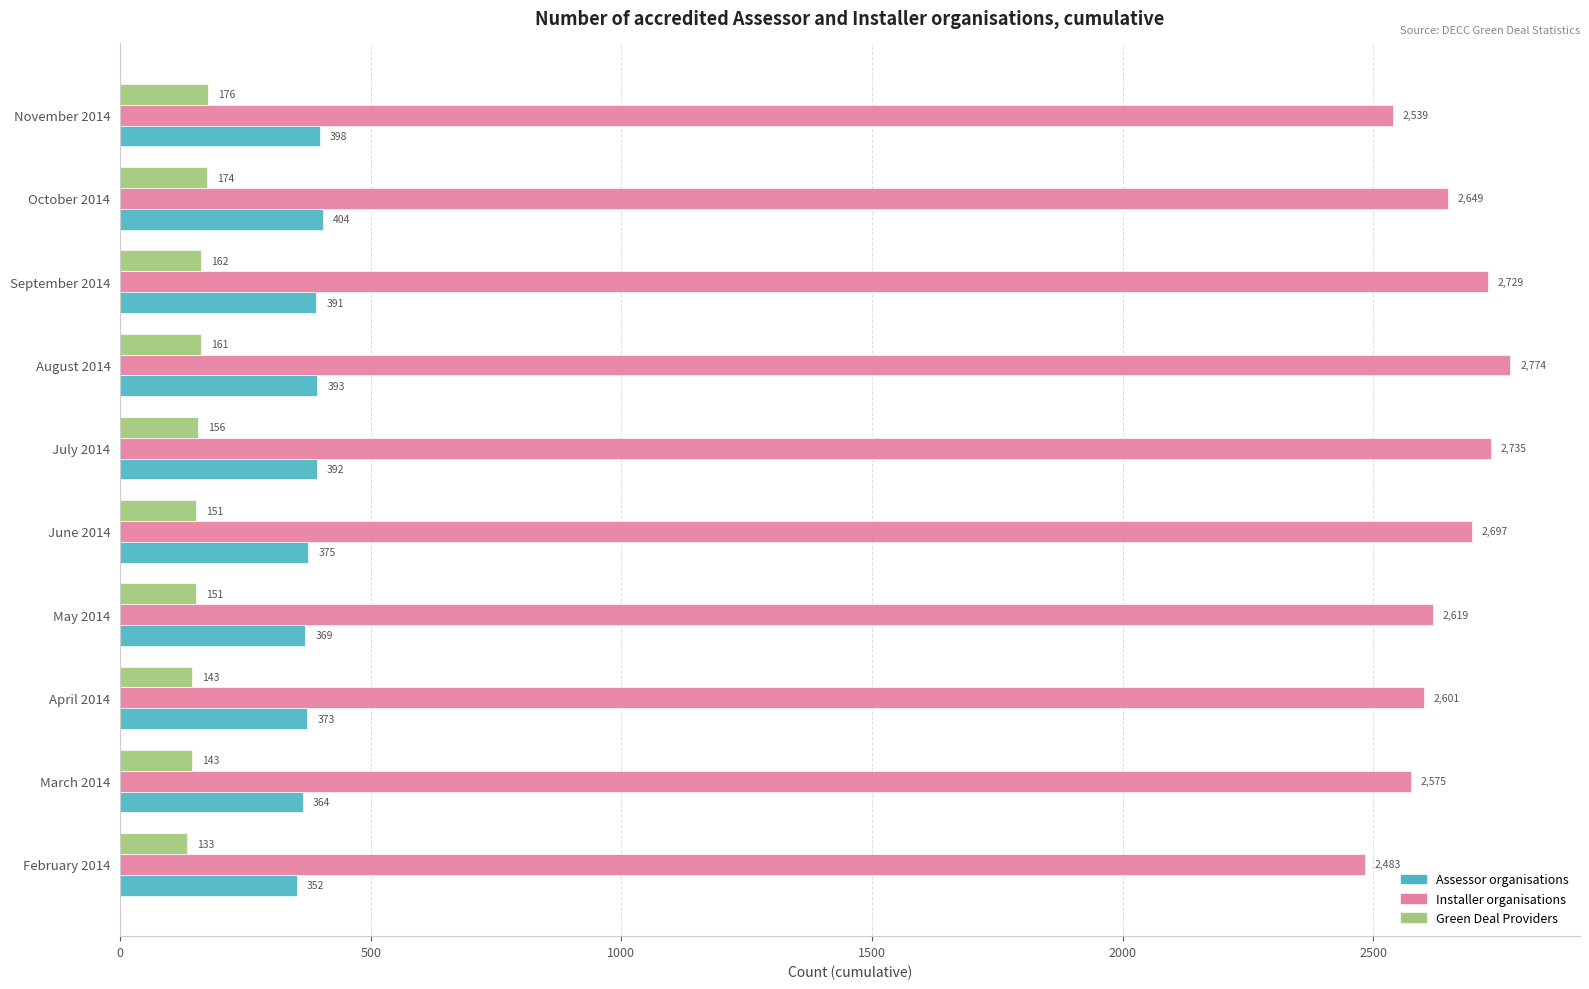

What is the difference between the second highest and minimum values in the Green Deal Providers series?

41